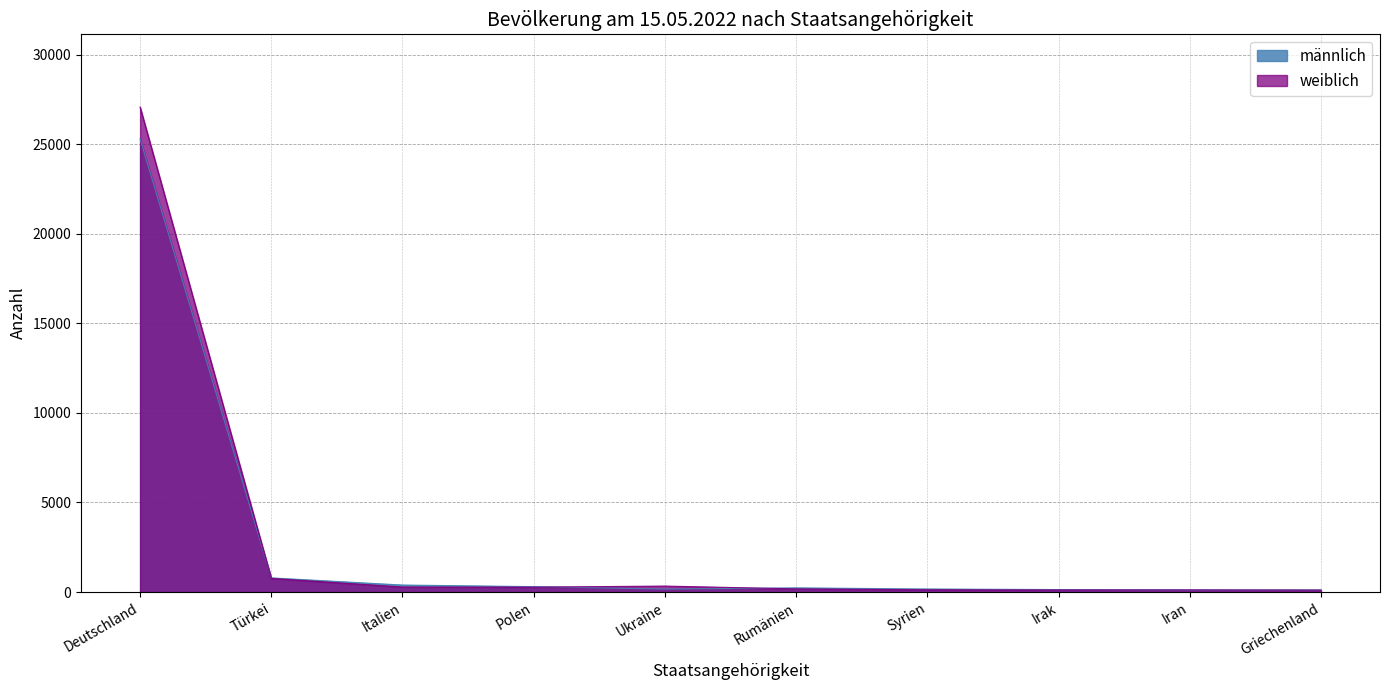

At which label does männlich first exceed 236?

Deutschland